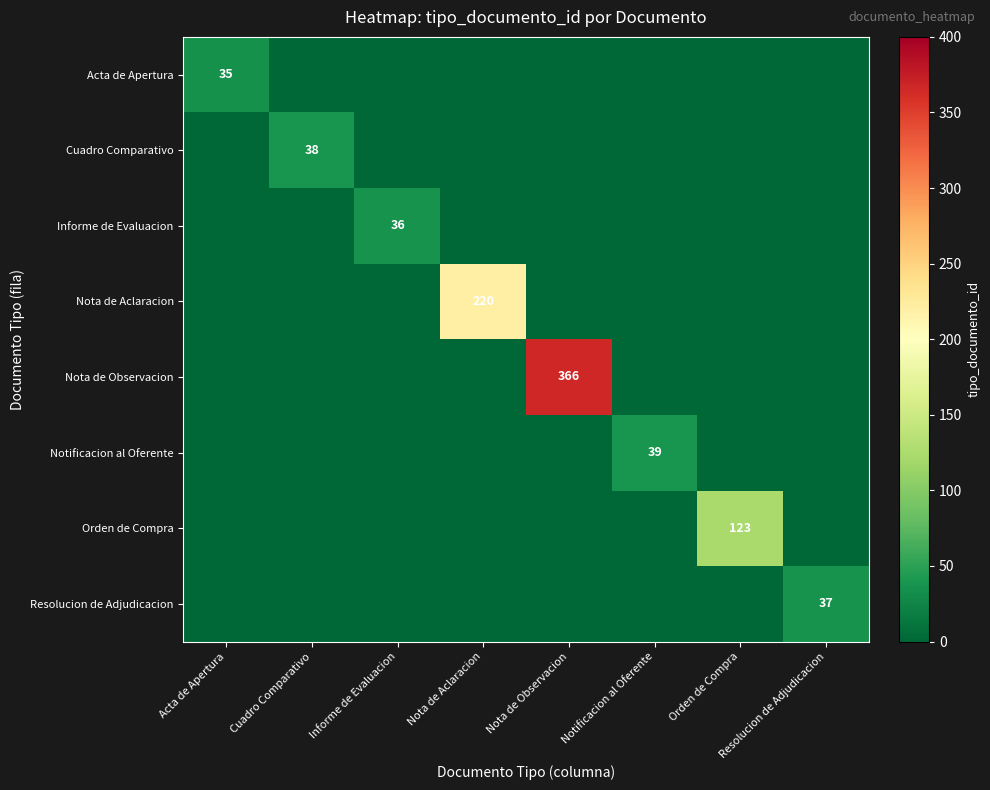

The Nota de Aclaracion series shows 220 at Nota de Aclaracion. True or false?

True